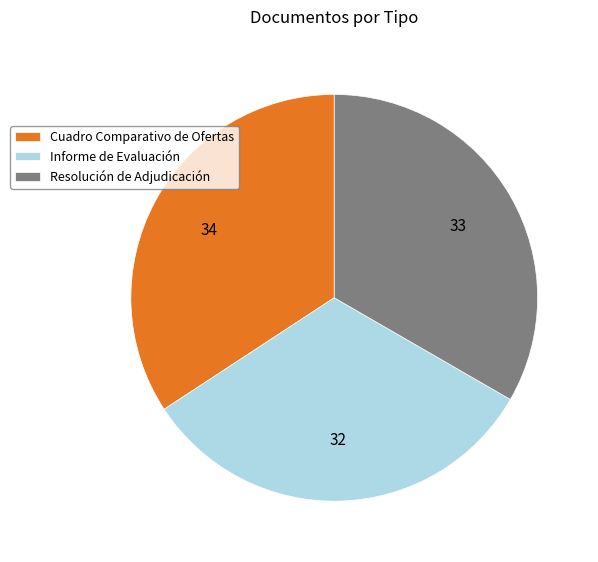

Rank the categories by value from lowest to highest.

Informe de Evaluación, Resolución de Adjudicación, Cuadro Comparativo de Ofertas